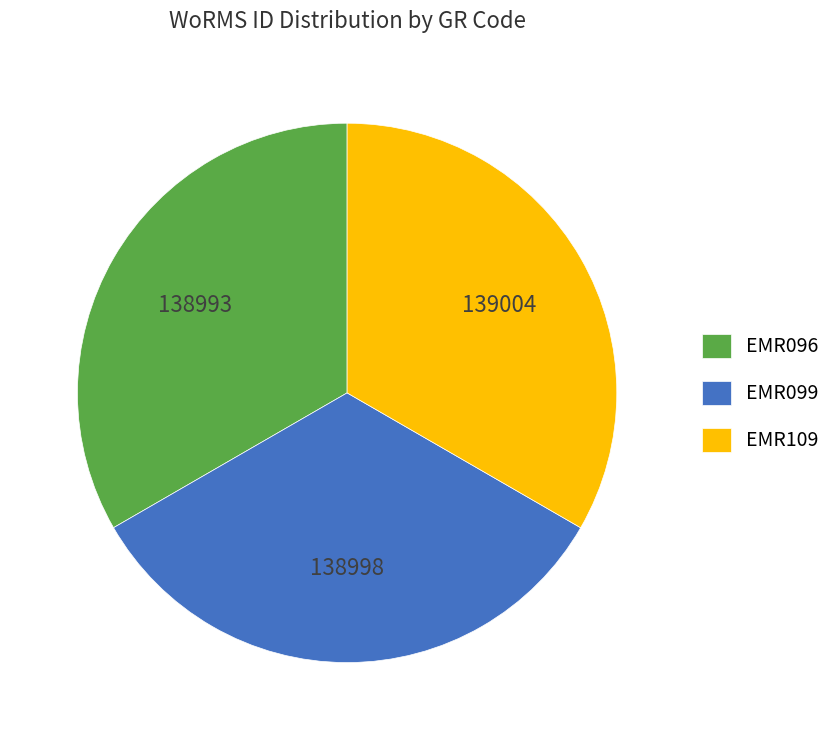

Combined, do EMR109 and EMR096 account for over 50%?

Yes